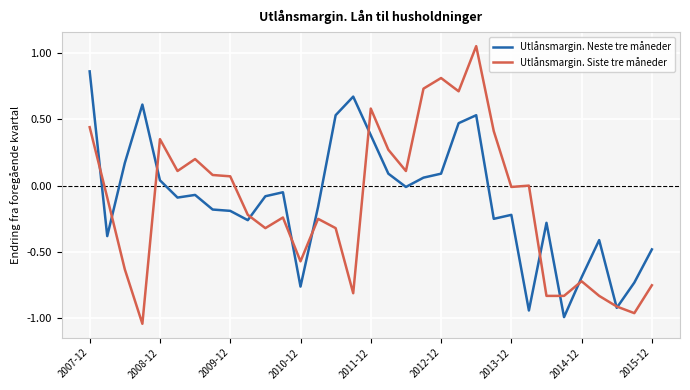

Which series has the largest range (max minus min)?

Utlånsmargin. Siste tre måneder